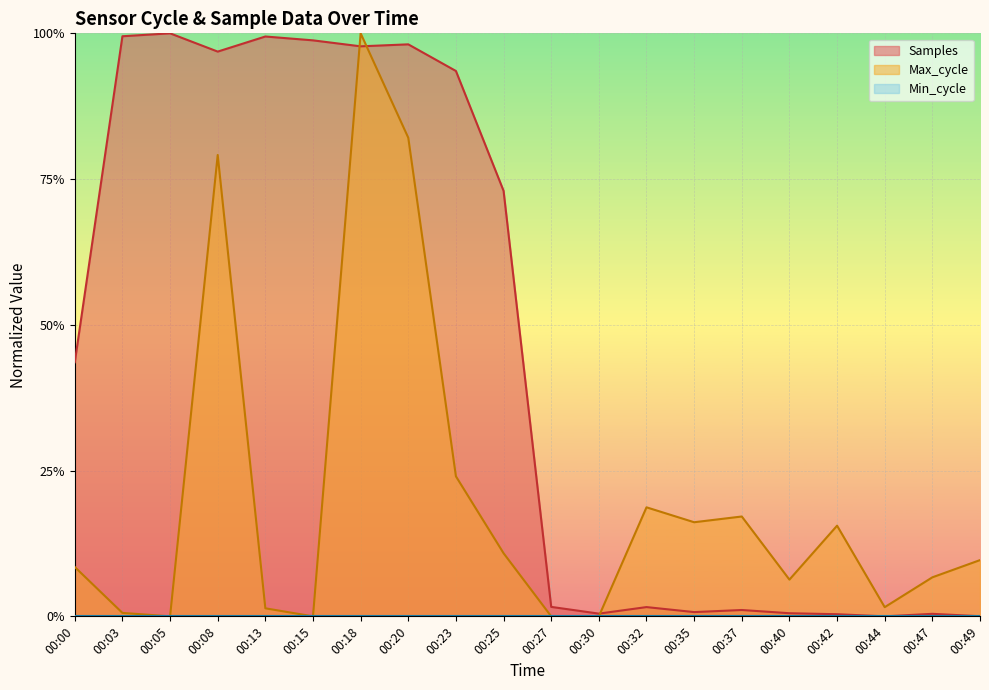

What is the difference between the maximum and minimum values in the Samples series?

1.0